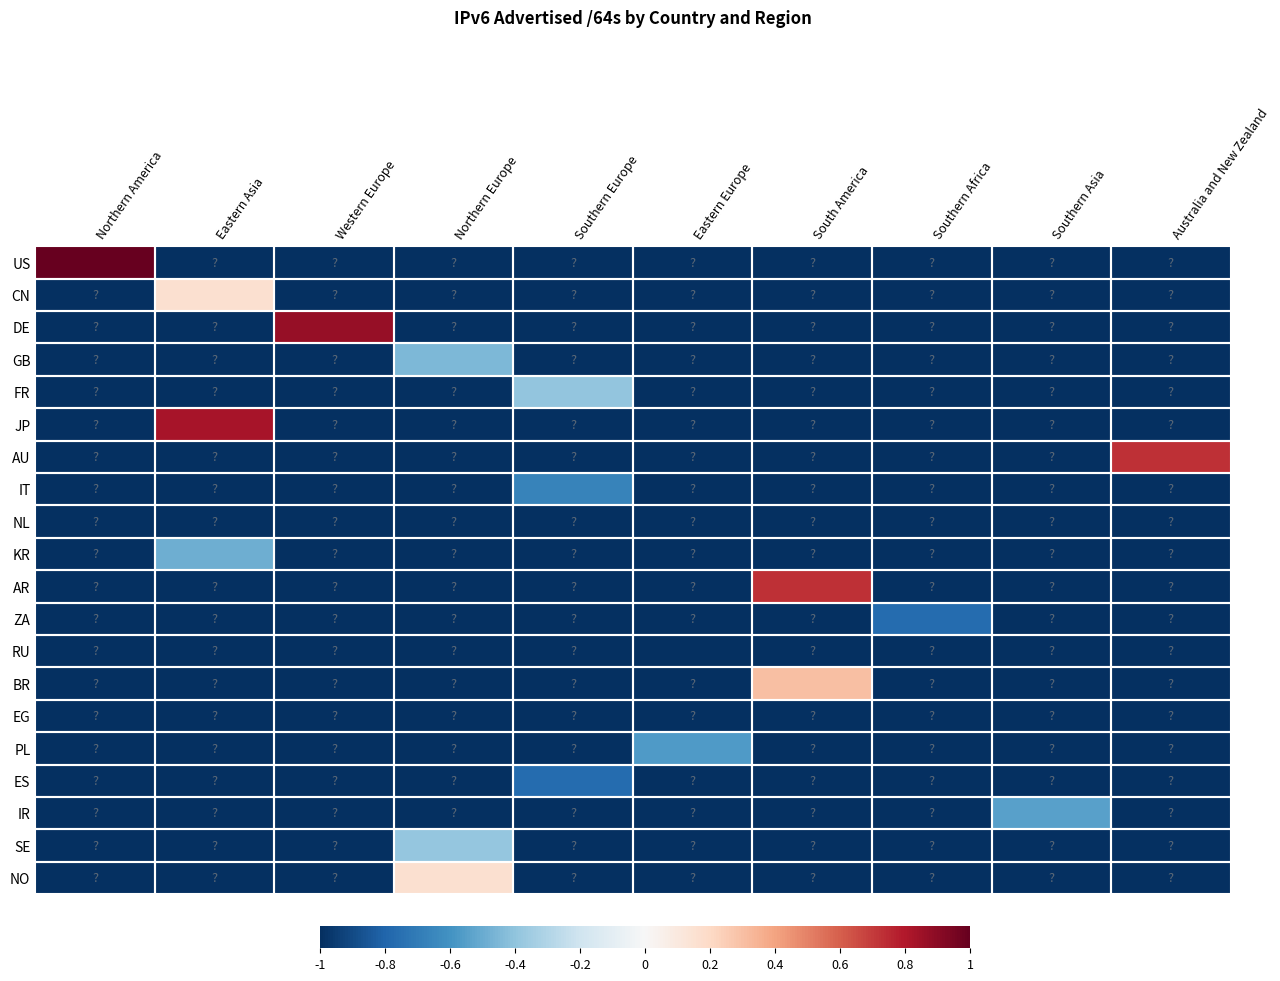

Which series changed the most between Northern America and Eastern Asia?

US